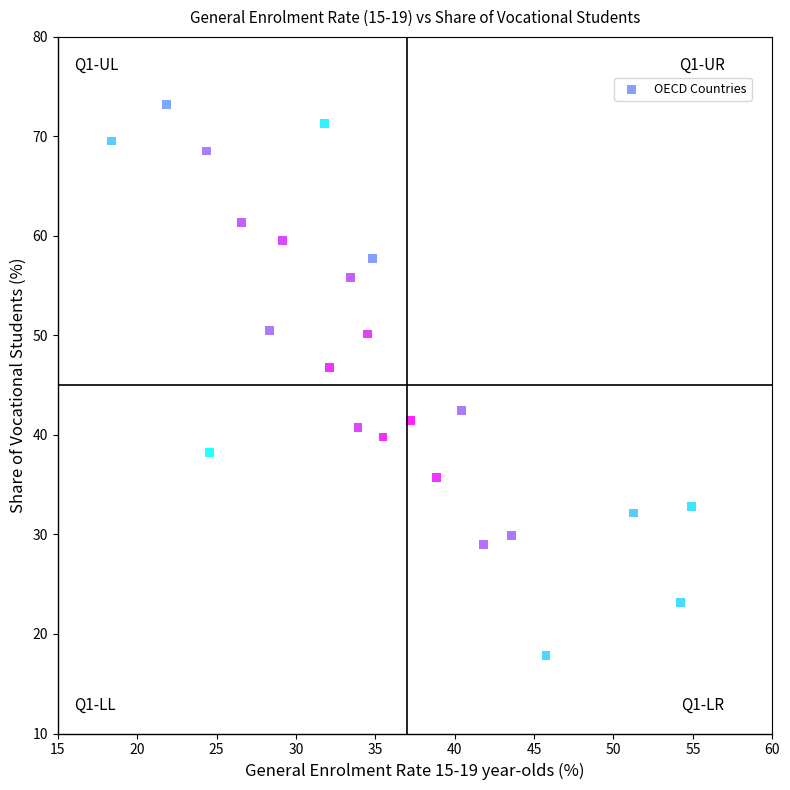

What is the range of Y values (max minus min)?

55.4